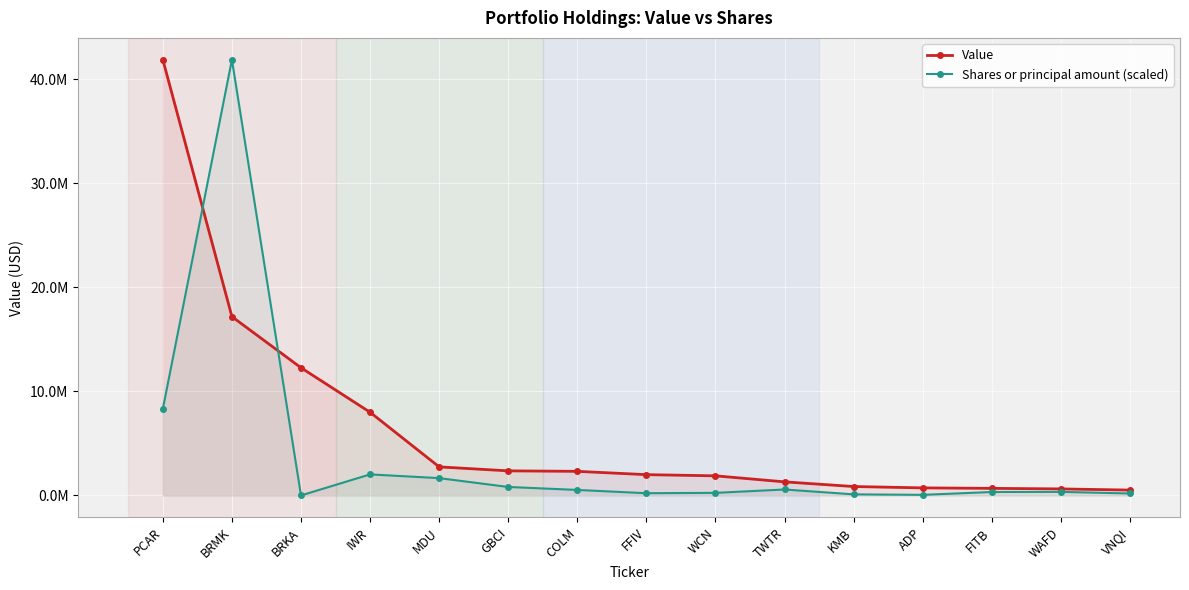

What is the difference between the maximum and second lowest values in the Value series?

41243000.0